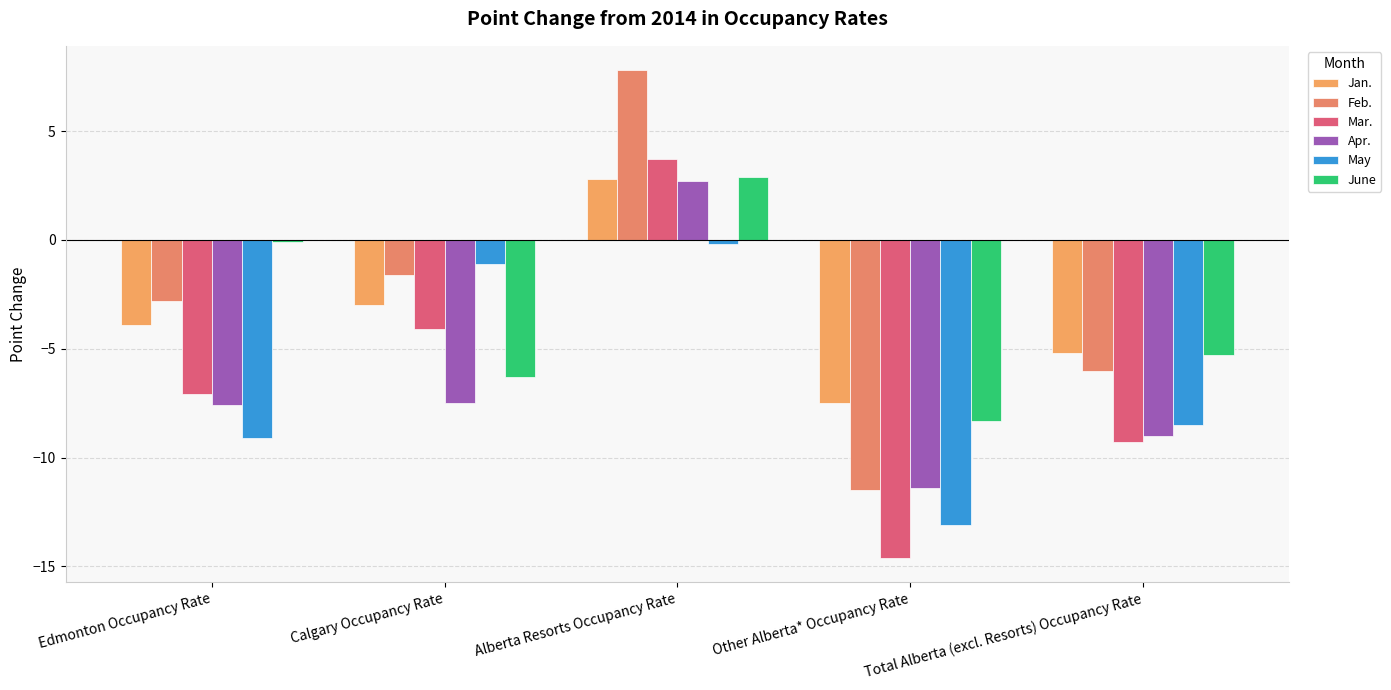

What position from the left is Alberta Resorts Occupancy Rate?

3